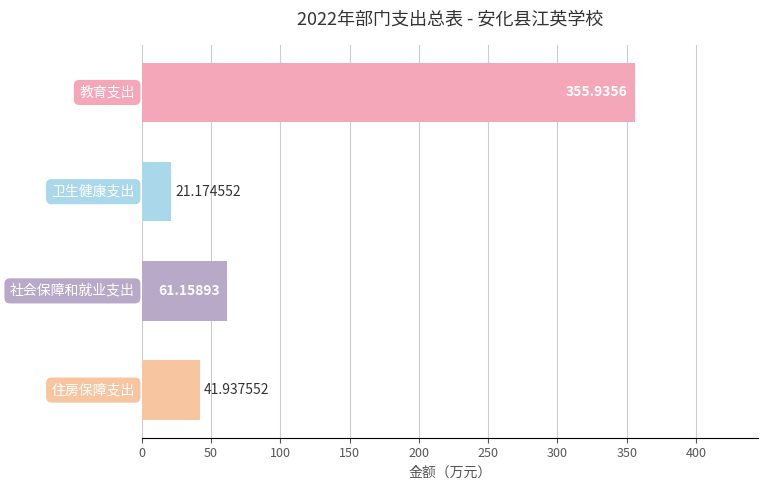

What is the sum of all values?

480.2